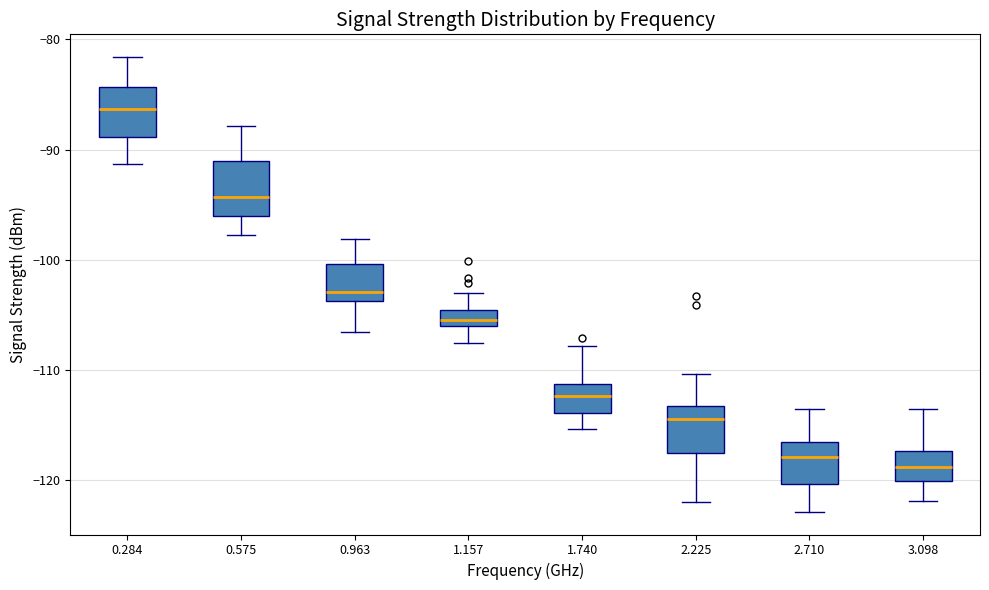

Where does the upper whisker of the box at x = 1.740 end on the y-axis? The values are not printed on the chart, so give them approximately, as read against the axis.

-108